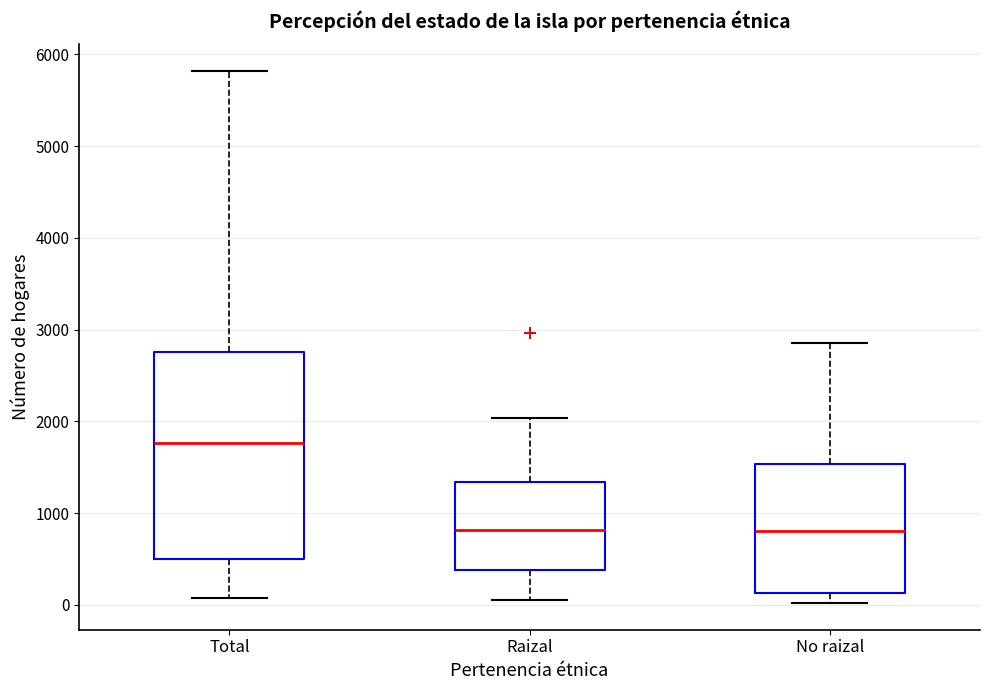

Where is the upper edge of the box for No raizal on the y-axis? The values are not printed on the chart, so give them approximately, as read against the axis.

1500